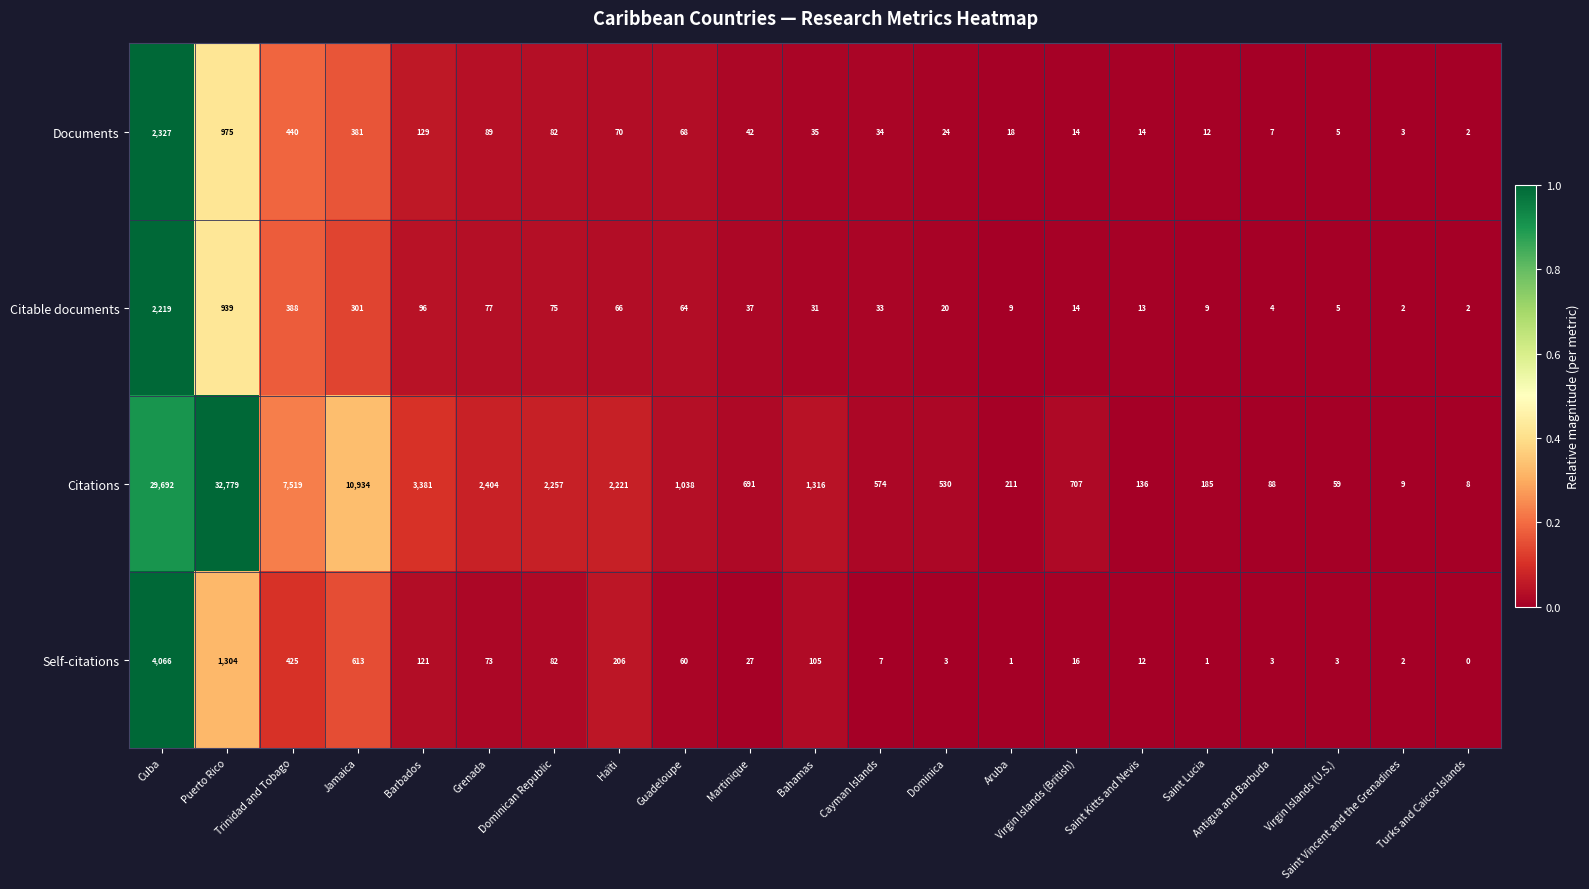

True or false: Documents has a value of 14 at Saint Kitts and Nevis.

True